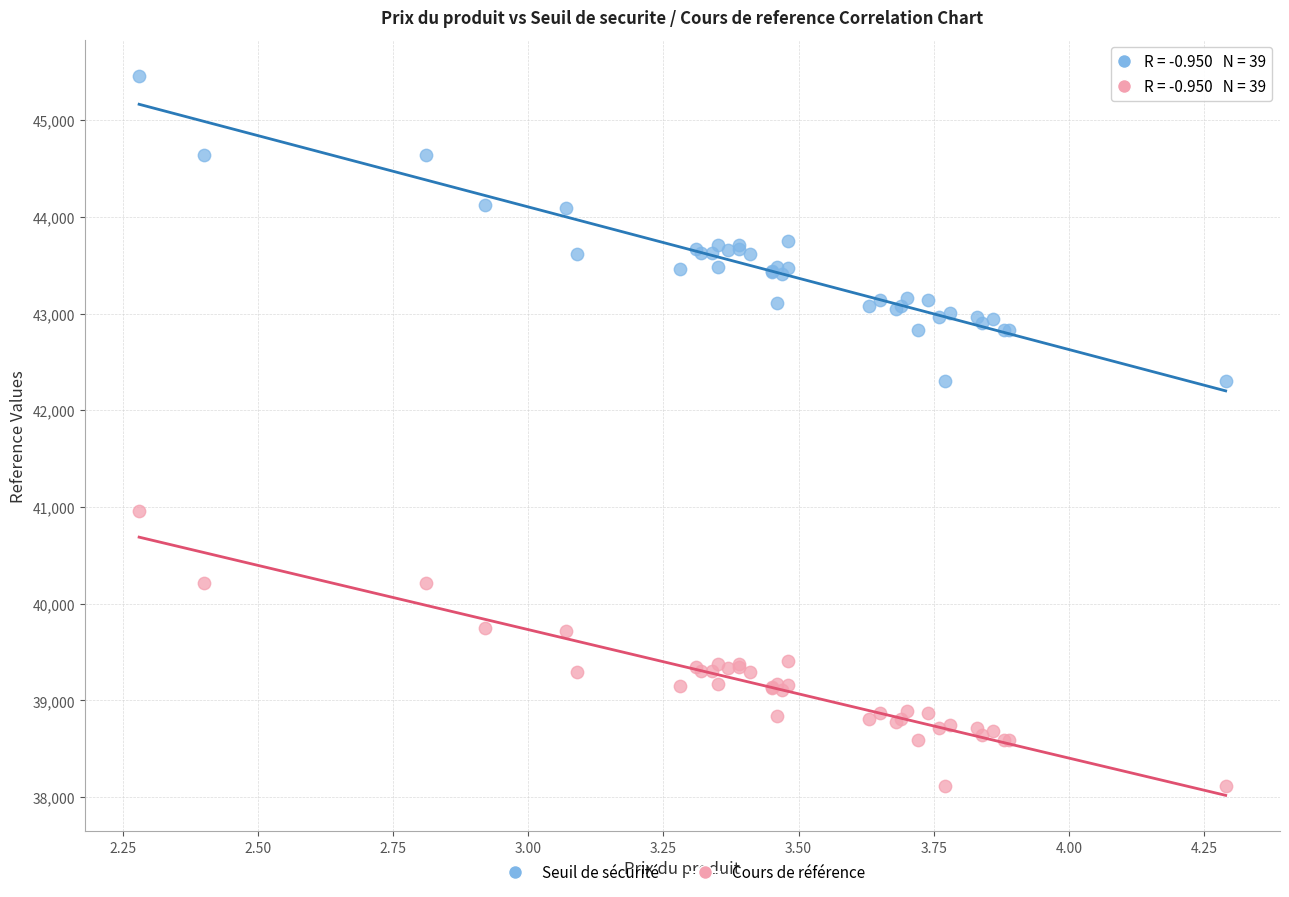

Which series has the widest spread of Y values?

Seuil de sécurité